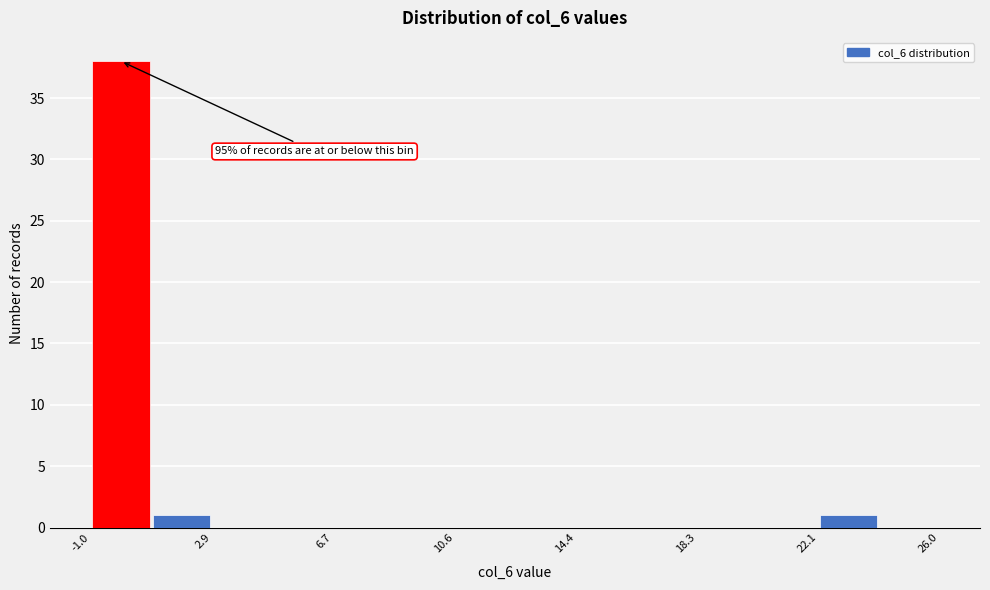

Around what value on the x-axis is the tallest bar? Give the approximate position of its centre, as read against the axis.

0.0